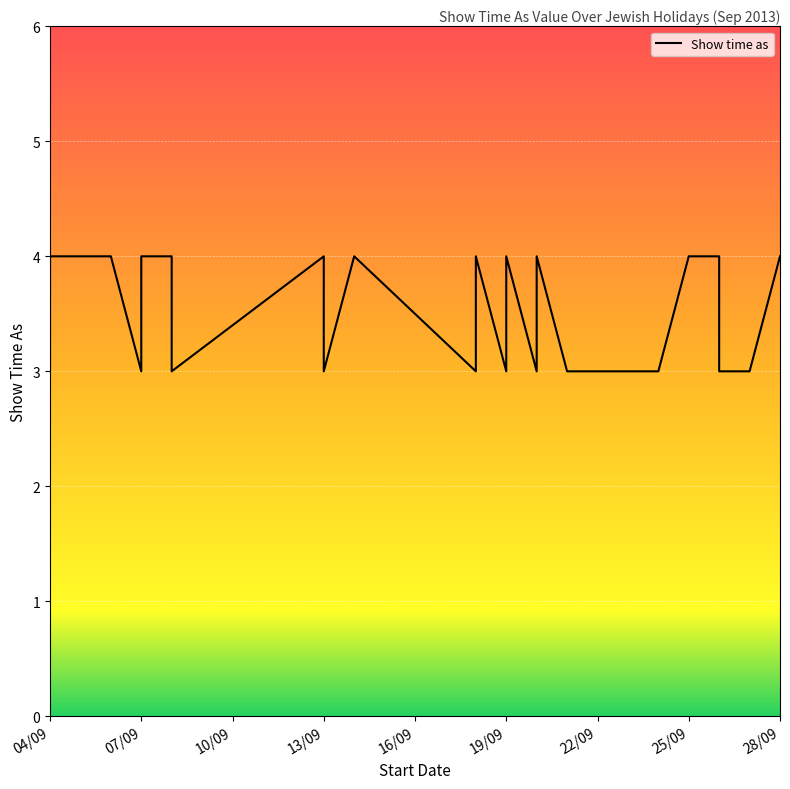

The chart shows a value of 2 at 22/09. True or false?

False